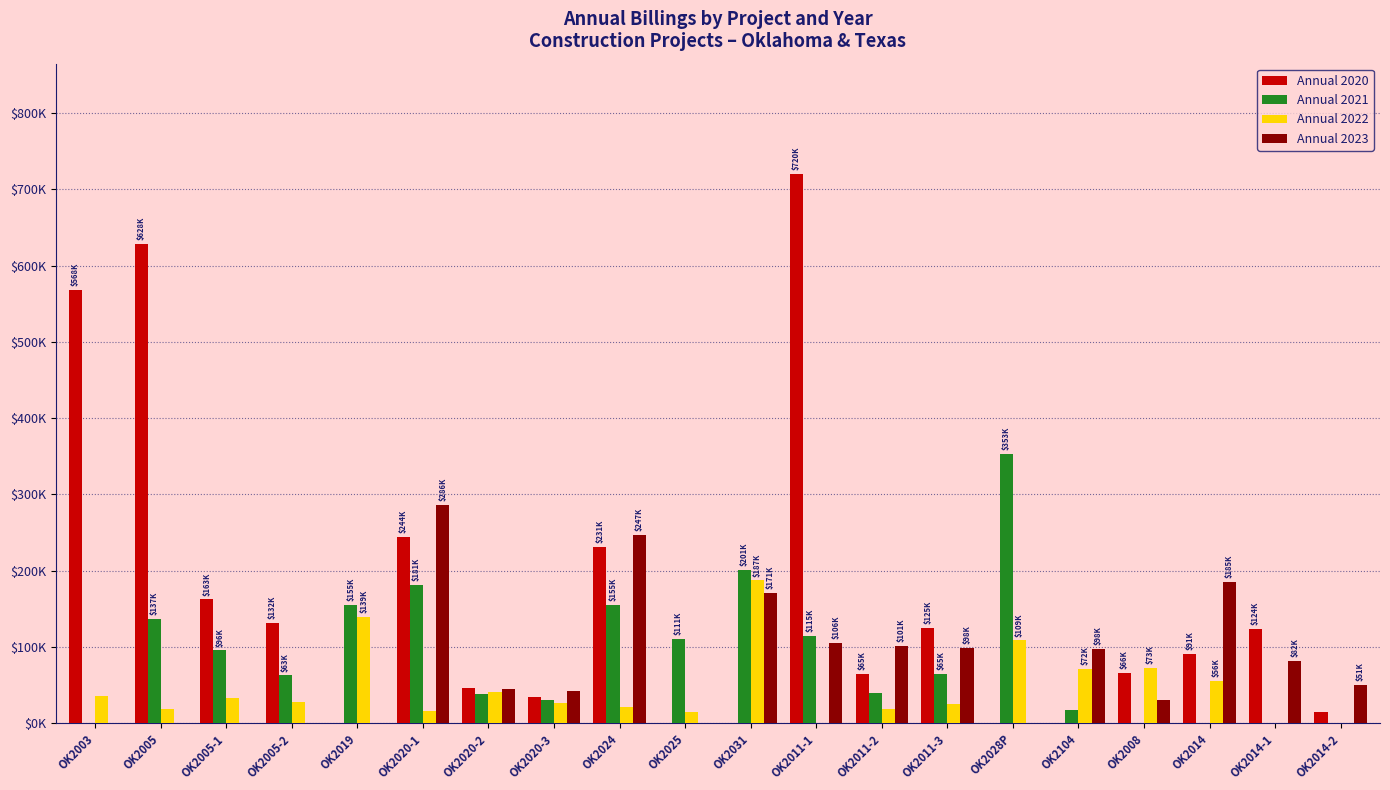

Does the chart contain any negative values?

No